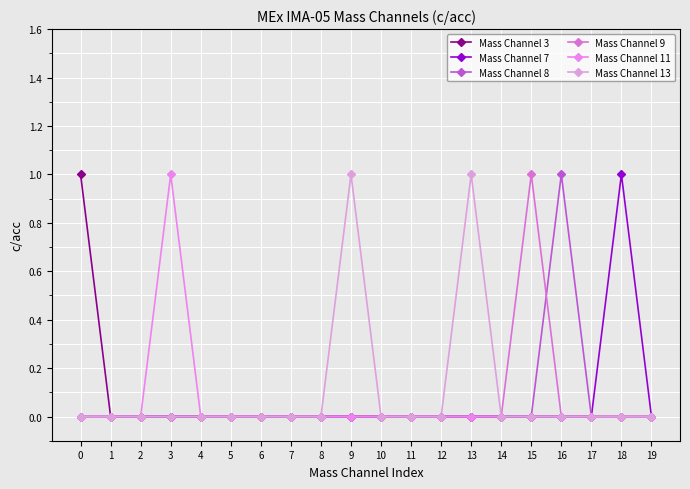

The value of Mass Channel 7 at 12 is 1. True or false?

False